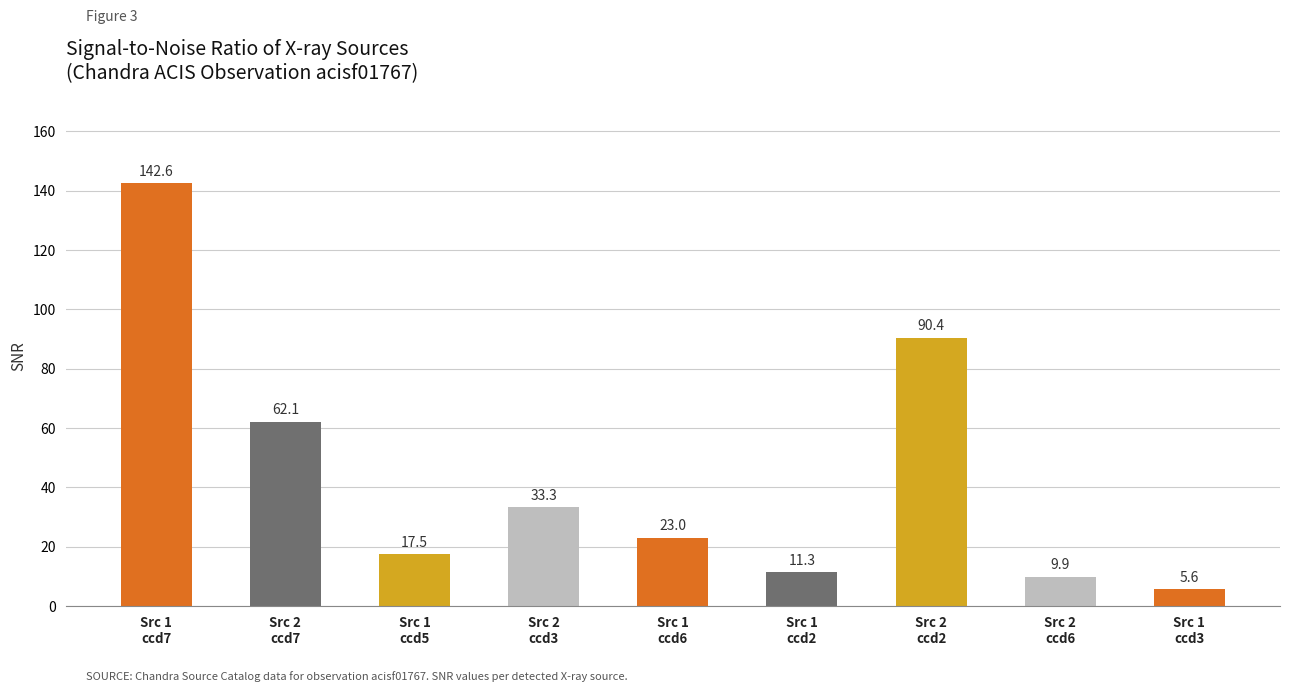

At which label is the value closest to 74?

Src 2
ccd7